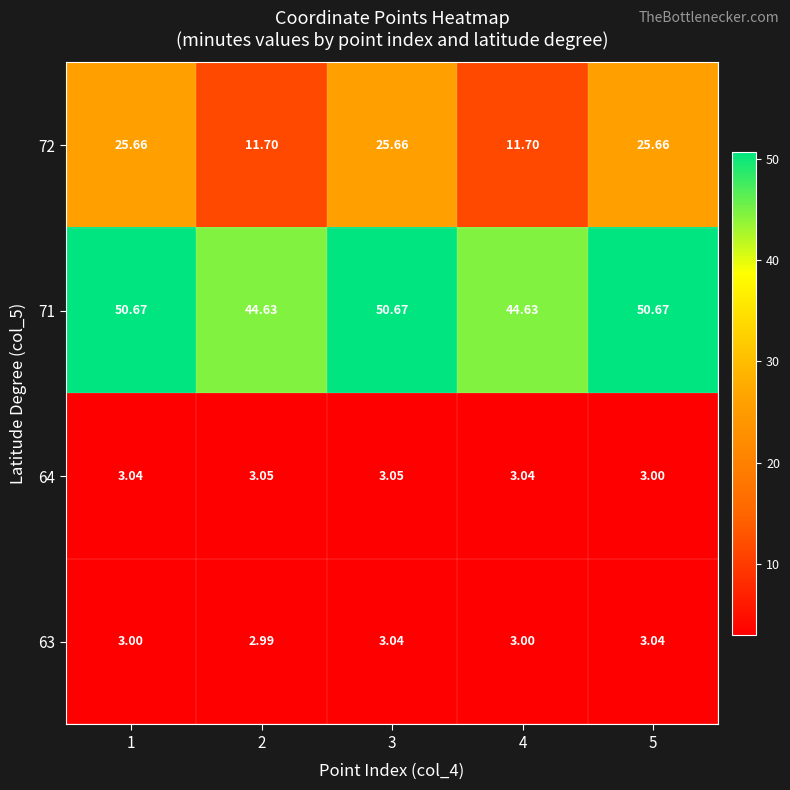

Is the value of 72 at 3 greater than the value of 63 at 5?

Yes